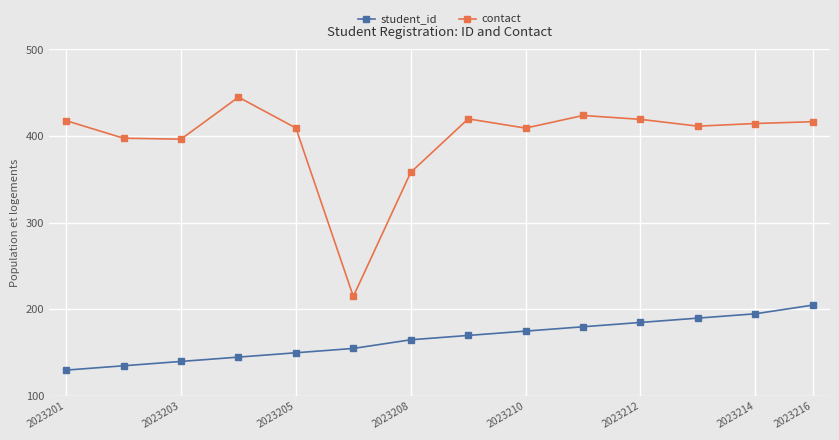

Rank the series by their maximum value, from lowest to highest.

student_id, contact